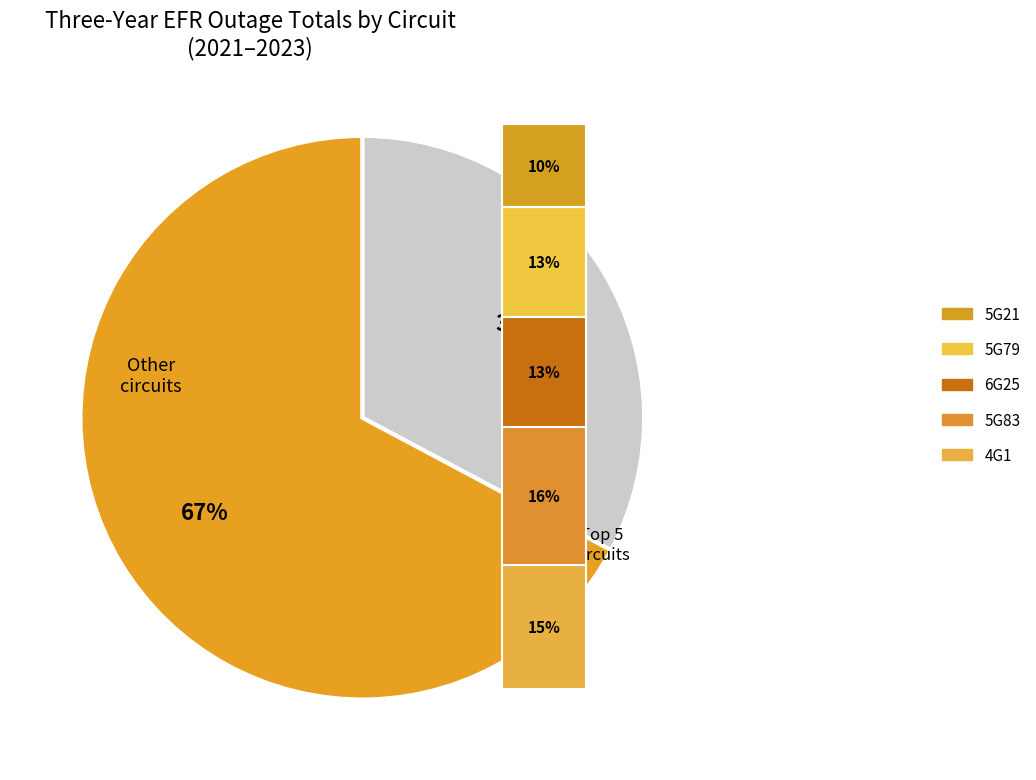

The 5G21 slice represents 10% of the pie. True or false?

True